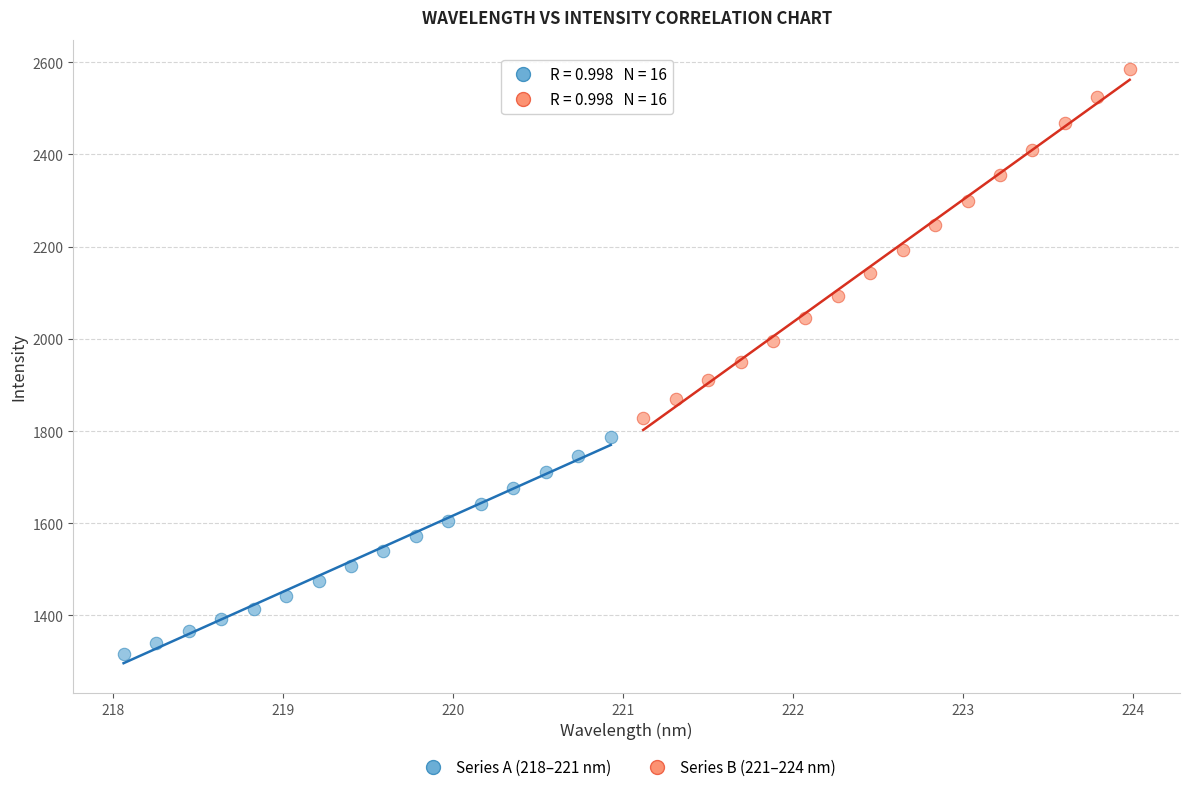

What are all the series names shown in the legend?

Series A (218–221 nm), Series B (221–224 nm)